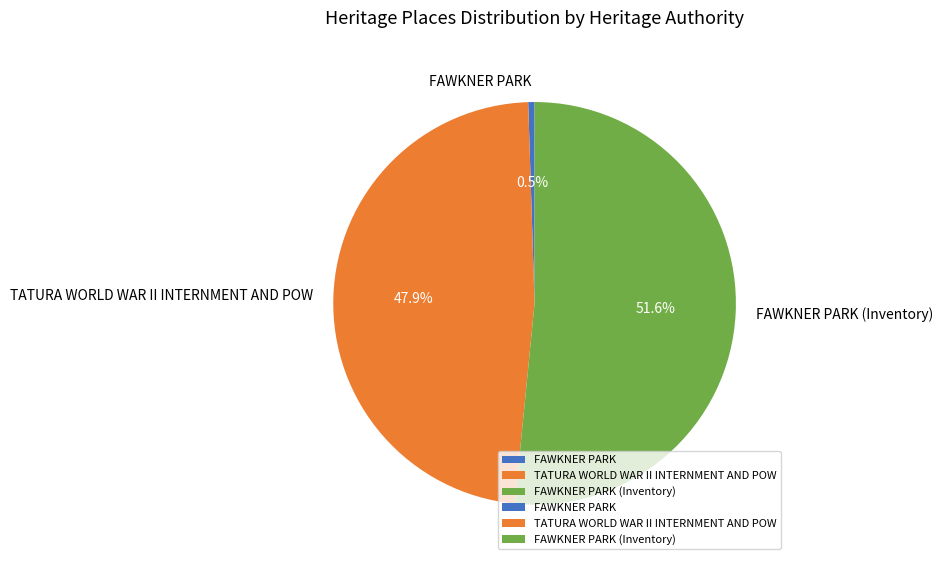

To the nearest percent, what portion does FAWKNER PARK (Inventory) represent?

52%